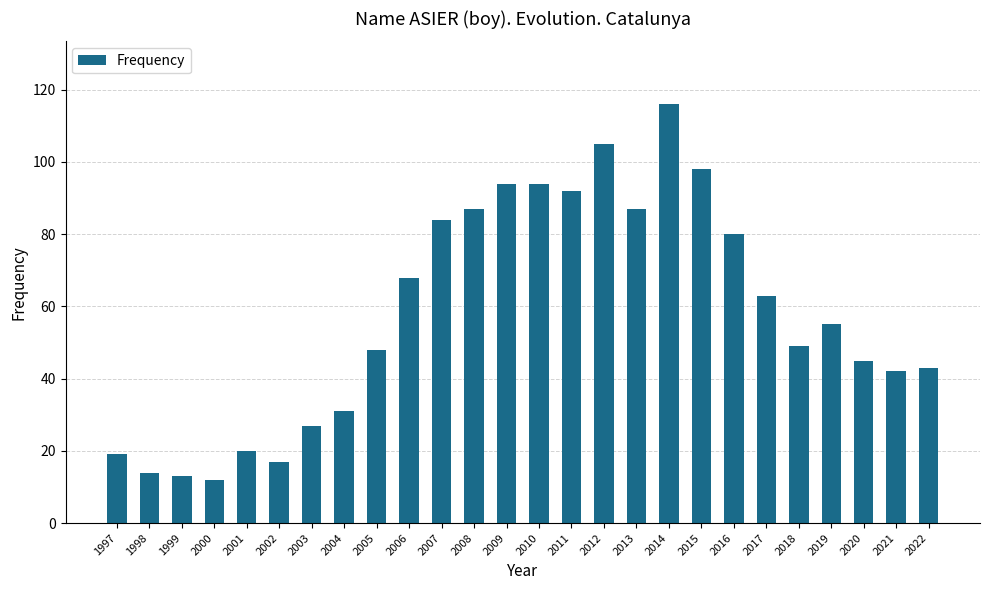

What is the greatest value displayed?

116